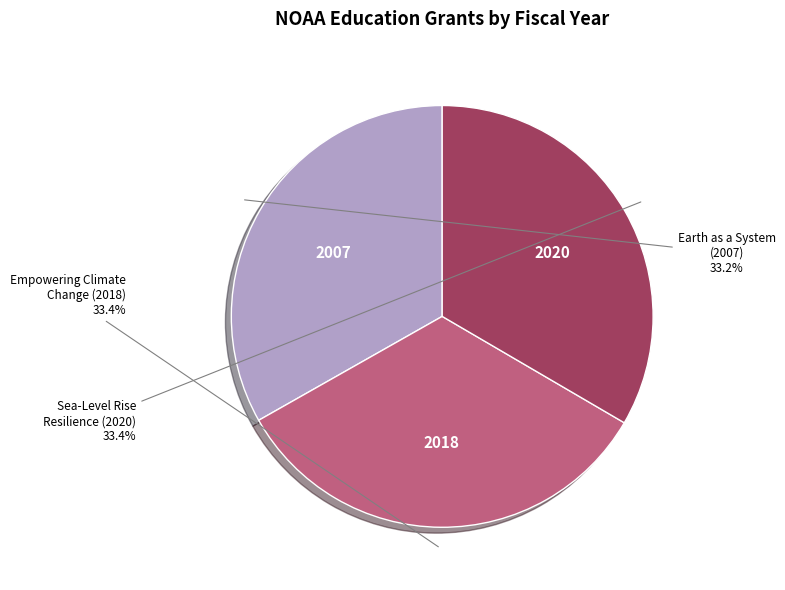

How many segments does this pie chart have?

3